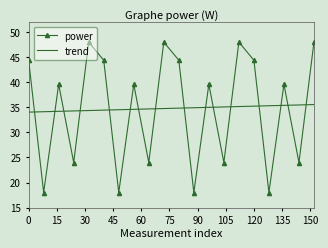

What is the smallest value displayed?

18.0